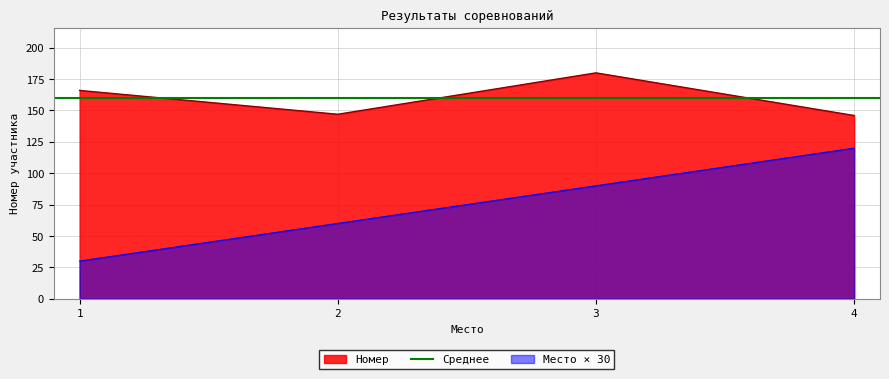

Read the value at 1.

166